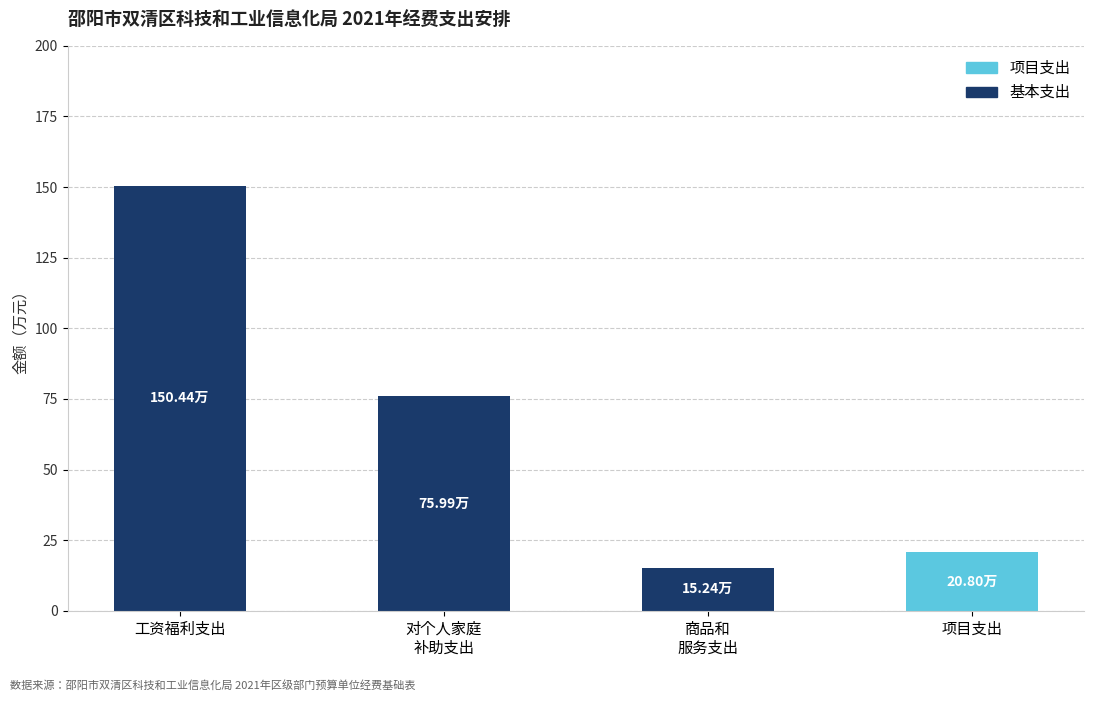

What is the sum of all 基本支出 values?

241.7